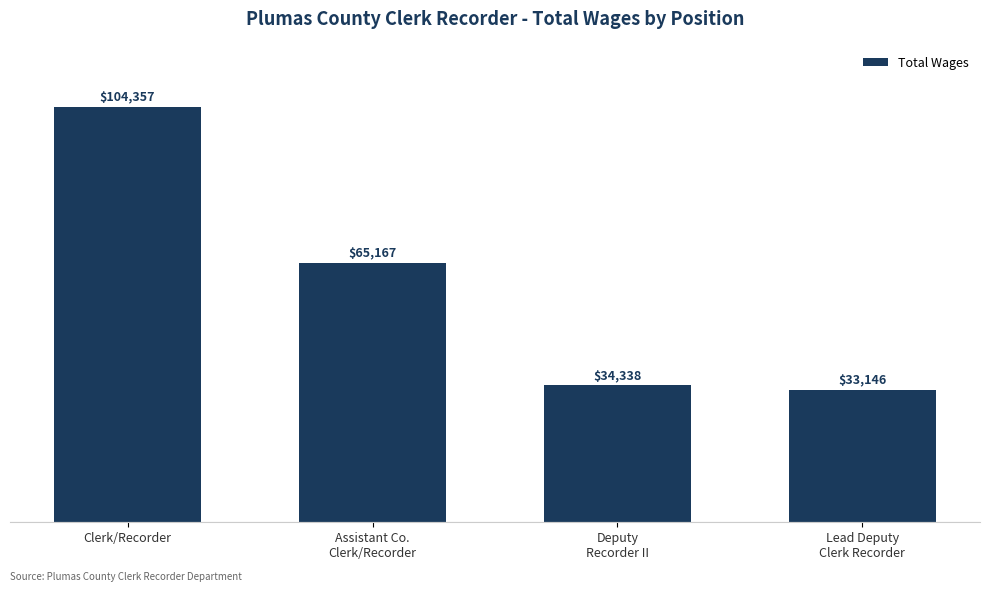

Reading left to right, list all the values displayed in this chart.

104357	65167	34338	33146